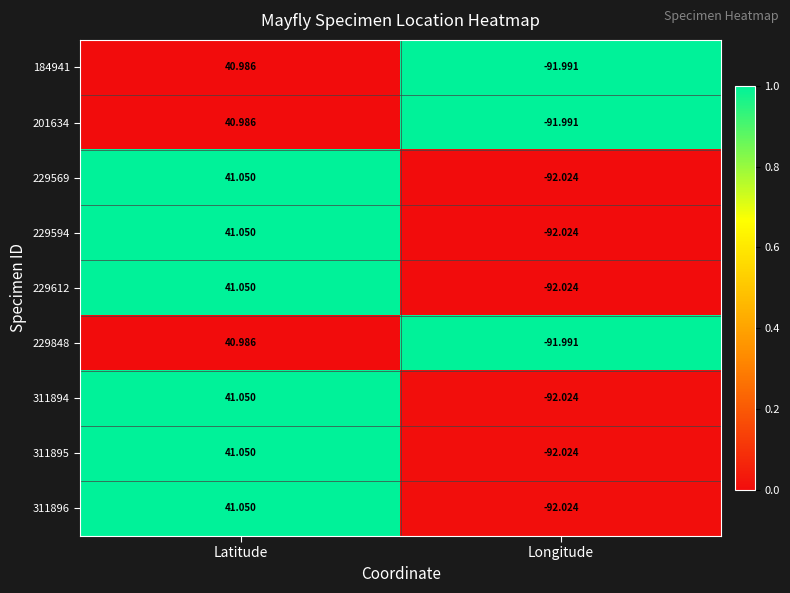

At which category is the sum across all series the highest?

Latitude